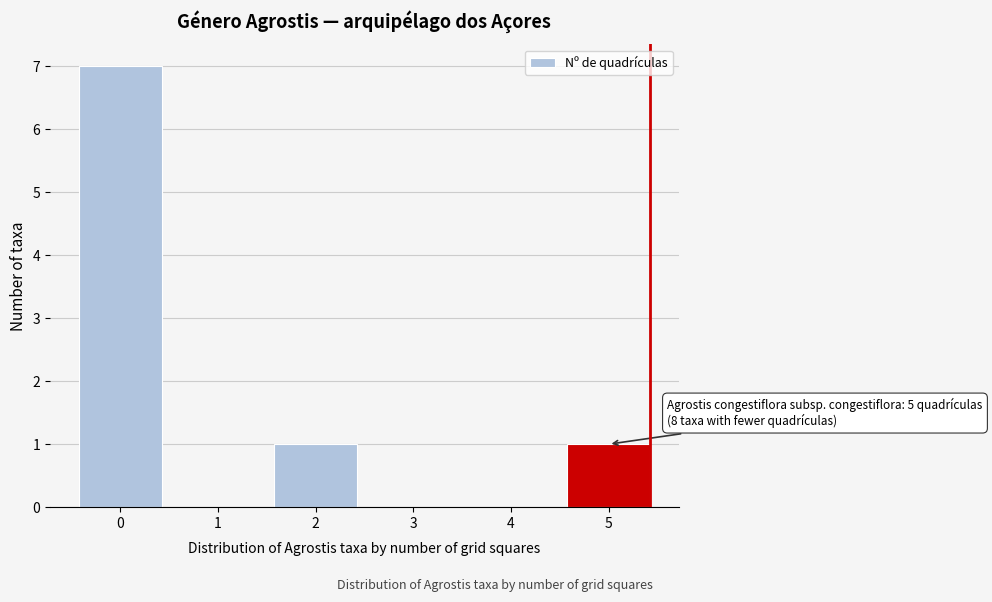

Reading left to right, extract all data points from this chart.

0=7	1=0	2=1	3=0	4=0	5=1